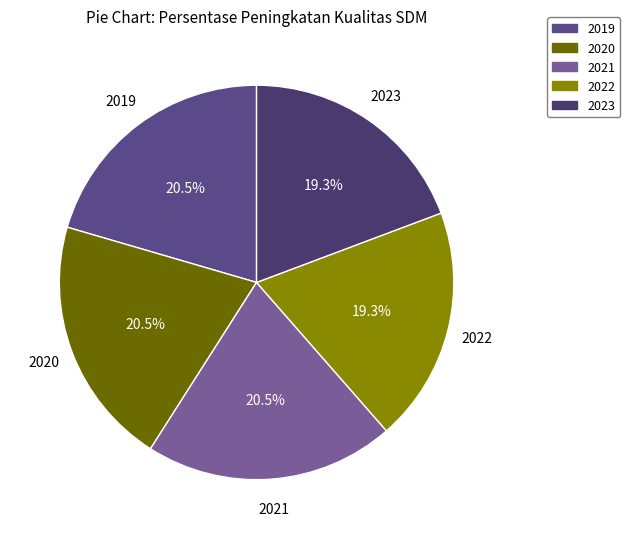

To the nearest percent, what is the difference between the largest and smallest slice percentages?

1%